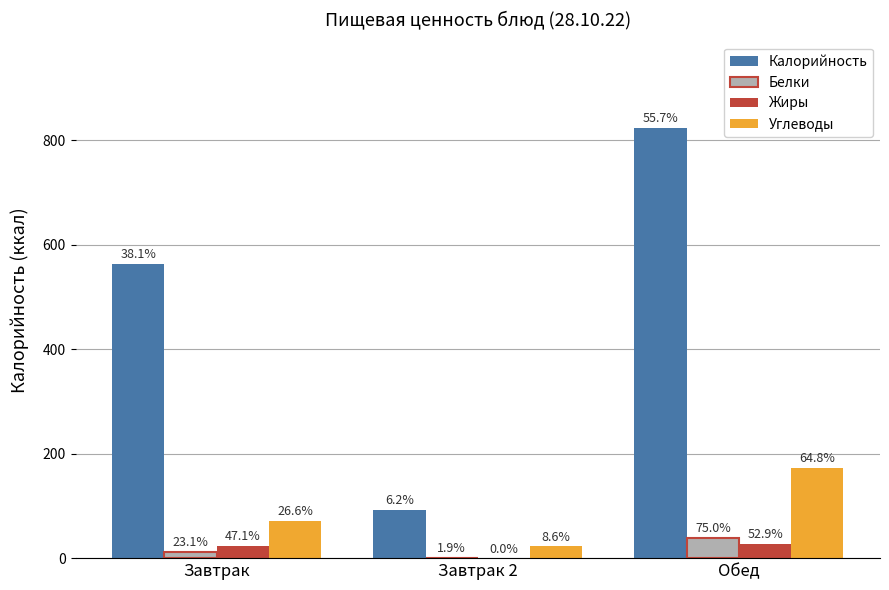

How many groups of bars are there?

3